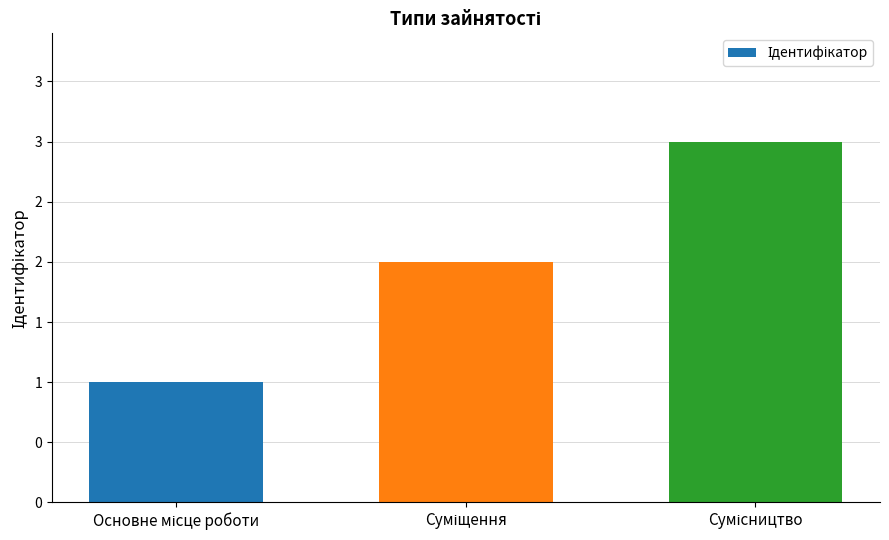

Count the values in the range 1 to 3.

3